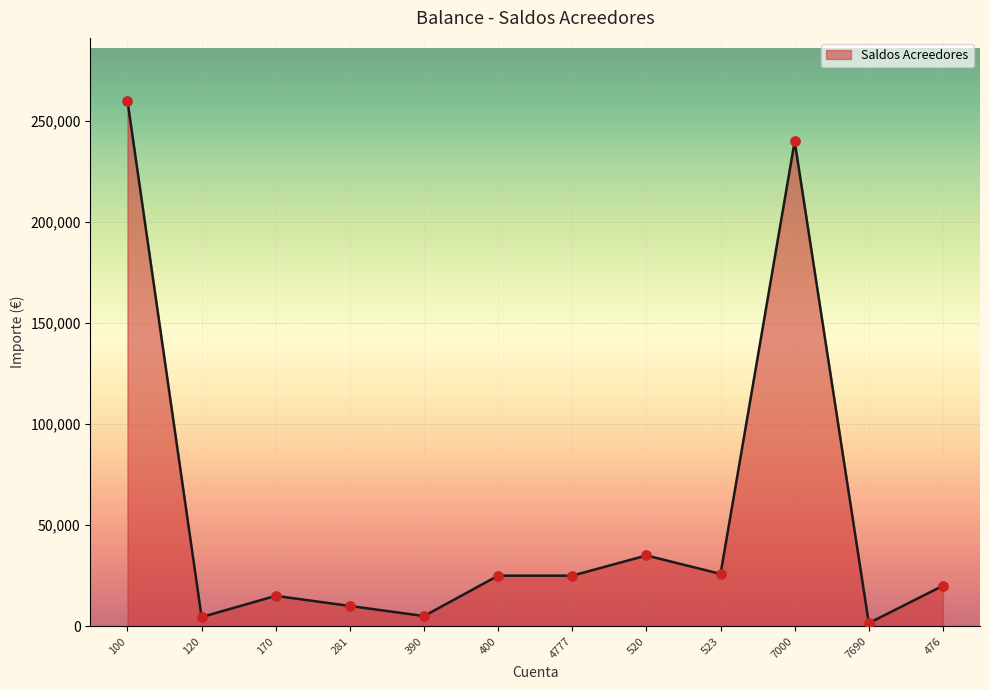

What is the ratio of the value at 523 to the value at 400?

1.0